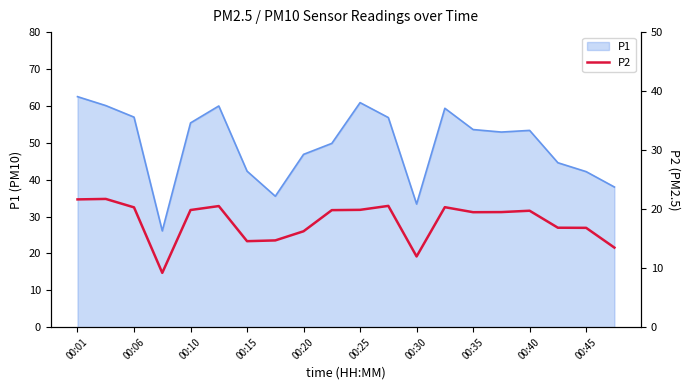

At which label does the data first exceed 19?

00:01